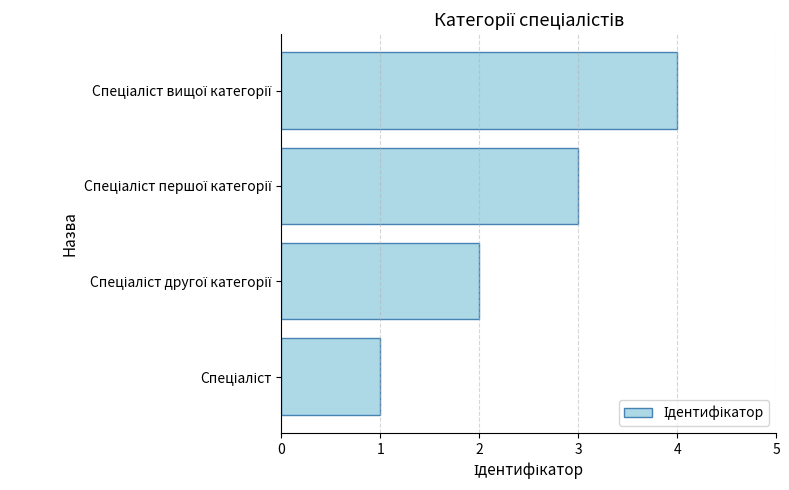

Count the values in the range 2 to 4.

3